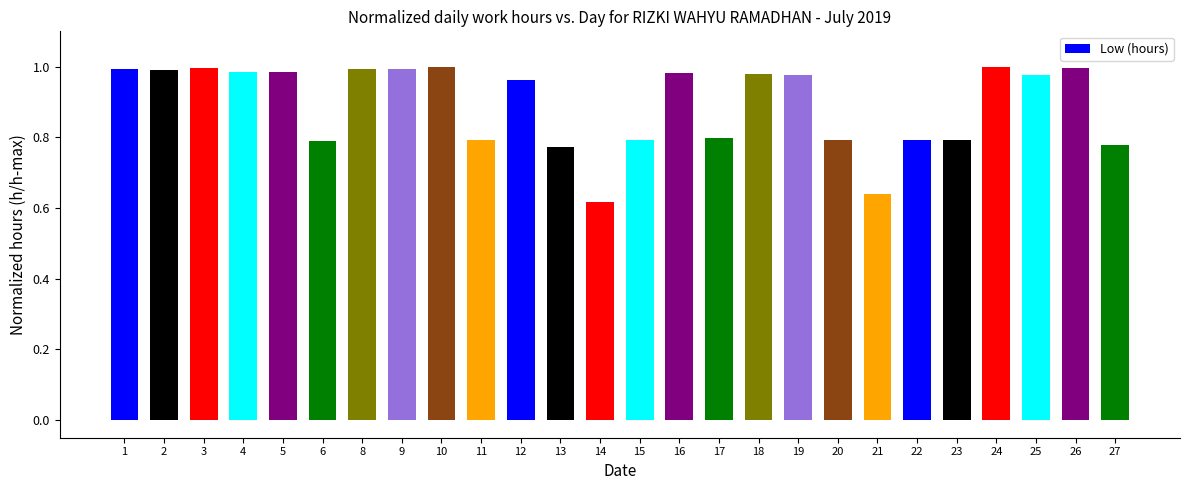

At which category does the chart reach its minimum across all series?

14